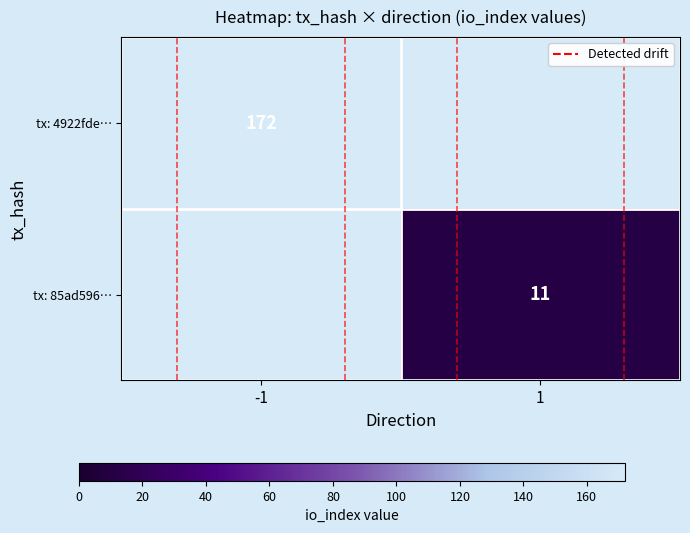

At which label does tx: 85ad596… reach its peak?

-1